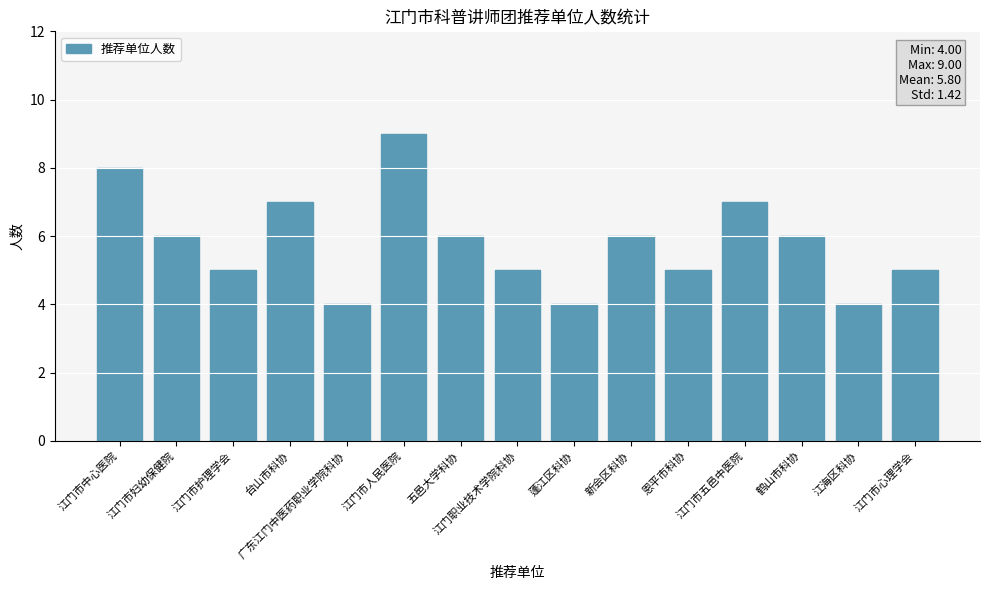

What is the label of the 10th bar from the right?

江门市人民医院